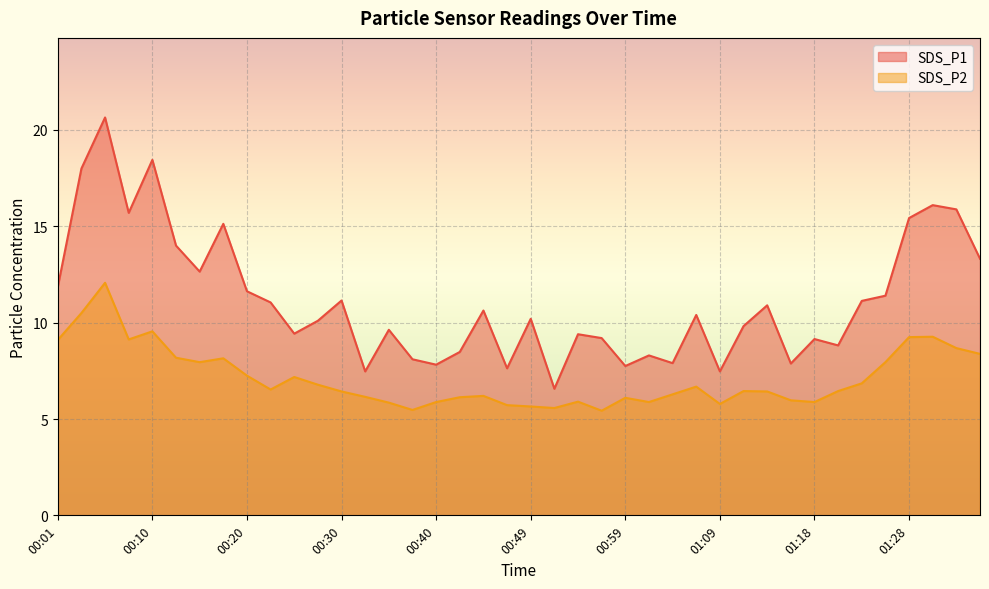

Is it true that SDS_P2 equals 1.5 at 00:35?

False